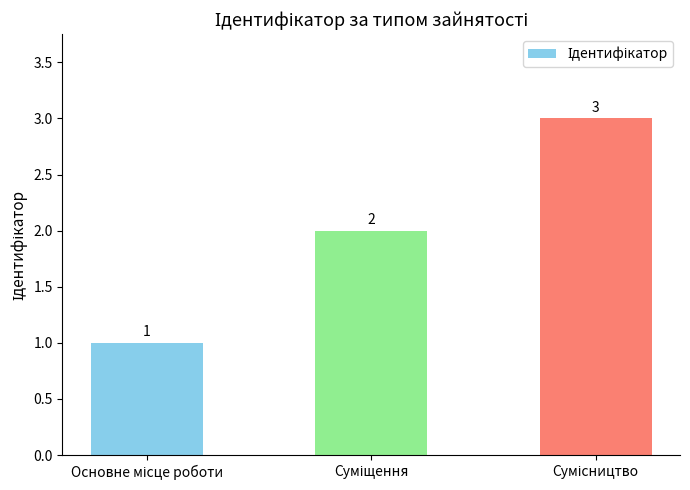

What is the greatest value displayed?

3